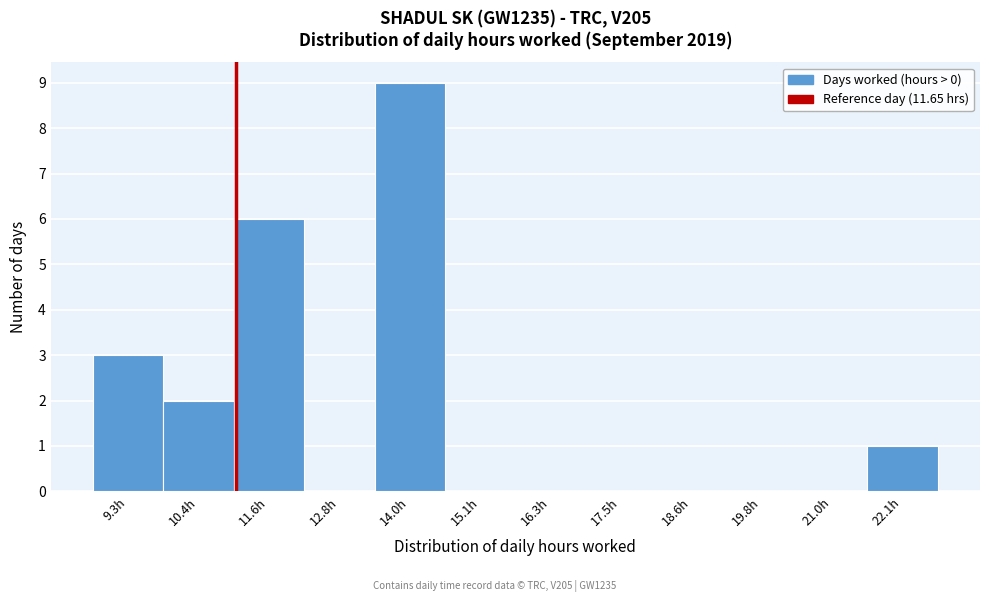

Reading left to right, list all the values displayed in this chart.

9.3h=3	10.4h=2	11.6h=6	12.8h=0	14.0h=9	15.1h=0	16.3h=0	17.5h=0	18.6h=0	19.8h=0	21.0h=0	22.1h=1